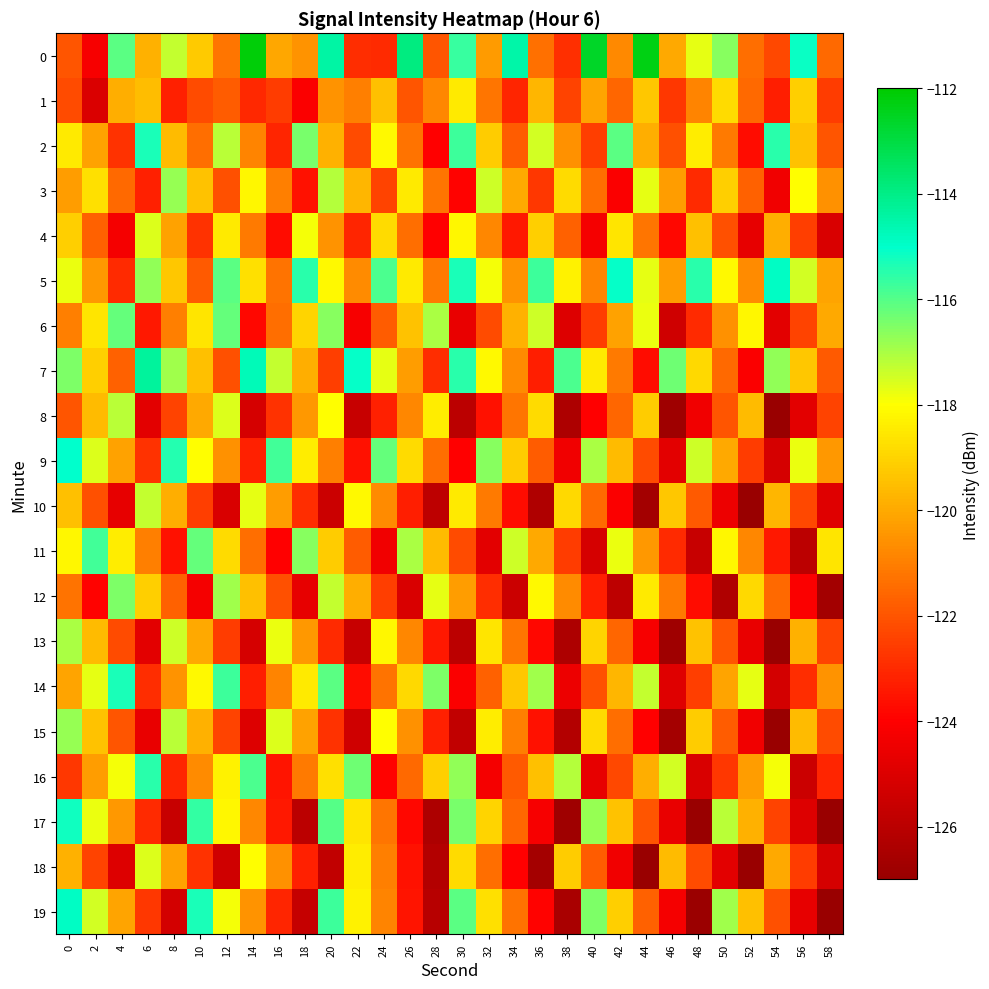

Reading right to left, extract all data points from this chart.

0: 58=-121.5	56=-115.2	54=-122.3	52=-121.4	50=-116.6	48=-117.7	46=-120.0	44=-112.3	42=-120.8	40=-112.6	38=-122.9	36=-121.3	34=-114.5	32=-120.4	30=-115.7	28=-122.0	26=-113.9	24=-123.0	22=-122.9	20=-114.4	18=-120.5	16=-120.1	14=-112.1	12=-121.3	10=-119.2	8=-117.3	6=-119.8	4=-116.1	2=-124.2	0=-122.0
1: 58=-122.6	56=-119.1	54=-123.3	52=-121.5	50=-118.8	48=-120.9	46=-122.7	44=-119.3	42=-121.6	40=-120.1	38=-122.4	36=-119.7	34=-123.1	32=-121.2	30=-118.5	28=-120.8	26=-122.0	24=-119.5	22=-121.0	20=-120.5	18=-124.1	16=-122.6	14=-123.0	12=-121.8	10=-122.2	8=-123.2	6=-119.6	4=-119.9	2=-125.0	0=-122.3
2: 58=-122.0	56=-119.4	54=-115.5	52=-123.7	50=-121.1	48=-118.4	46=-122.1	44=-119.9	42=-116.1	40=-122.5	38=-120.6	36=-117.5	34=-121.8	32=-119.2	30=-115.7	28=-124.0	26=-121.3	24=-118.1	22=-122.2	20=-119.8	18=-116.4	16=-123.1	14=-120.9	12=-117.2	10=-121.4	8=-119.6	6=-115.3	4=-122.8	2=-120.2	0=-118.5
3: 58=-120.6	56=-118.0	54=-124.4	52=-121.7	50=-119.1	48=-123.0	46=-120.3	44=-117.7	42=-124.1	40=-121.4	38=-118.8	36=-122.7	34=-120.0	32=-117.4	30=-123.9	28=-121.2	26=-118.5	24=-122.4	22=-119.7	20=-117.1	18=-123.6	16=-121.0	14=-118.2	12=-122.1	10=-119.4	8=-116.8	6=-123.2	4=-121.5	2=-118.7	0=-120.3
4: 58=-125.1	56=-122.5	54=-119.9	52=-124.7	50=-122.1	48=-119.5	46=-123.8	44=-121.2	42=-118.6	40=-124.3	38=-121.7	36=-119.1	34=-123.4	32=-120.8	30=-118.2	28=-124.0	26=-121.4	24=-118.8	22=-123.1	20=-120.5	18=-117.9	16=-123.7	14=-121.1	12=-118.5	10=-122.8	8=-120.2	6=-117.6	4=-124.3	2=-121.7	0=-119.1
5: 58=-120.1	56=-117.5	54=-114.9	52=-120.7	50=-118.1	48=-115.5	46=-120.3	44=-117.7	42=-115.1	40=-120.9	38=-118.3	36=-115.7	34=-120.5	32=-117.9	30=-115.3	28=-121.1	26=-118.5	24=-115.9	22=-120.7	20=-118.1	18=-115.5	16=-121.3	14=-118.7	12=-116.1	10=-121.9	8=-119.3	6=-116.7	4=-123.0	2=-120.4	0=-117.8
6: 58=-120.0	56=-122.4	54=-124.8	52=-118.2	50=-120.6	48=-123.0	46=-125.4	44=-117.8	42=-120.2	40=-122.6	38=-125.0	36=-117.4	34=-119.8	32=-122.2	30=-124.6	28=-117.0	26=-119.4	24=-121.8	22=-124.2	20=-116.6	18=-119.0	16=-121.4	14=-123.8	12=-116.2	10=-118.6	8=-121.0	6=-123.4	4=-116.2	2=-118.6	0=-121.0
7: 58=-121.9	56=-119.3	54=-116.7	52=-124.1	50=-121.5	48=-118.9	46=-116.3	44=-123.7	42=-121.1	40=-118.5	38=-115.9	36=-123.3	34=-120.7	32=-118.1	30=-115.5	28=-122.9	26=-120.3	24=-117.7	22=-115.1	20=-122.5	18=-119.9	16=-117.3	14=-114.7	12=-122.1	10=-119.5	8=-116.9	6=-114.3	4=-121.7	2=-119.1	0=-116.5
8: 58=-122.4	56=-124.8	54=-127.2	52=-119.6	50=-122.0	48=-124.4	46=-126.8	44=-119.2	42=-121.6	40=-124.0	38=-126.4	36=-118.8	34=-121.2	32=-123.6	30=-126.0	28=-118.4	26=-120.8	24=-123.2	22=-125.6	20=-118.0	18=-120.4	16=-122.8	14=-125.2	12=-117.6	10=-120.0	8=-122.4	6=-124.8	4=-117.2	2=-119.6	0=-122.0
9: 58=-120.4	56=-117.8	54=-125.2	52=-122.6	50=-120.0	48=-117.4	46=-124.8	44=-122.2	42=-119.6	40=-117.0	38=-124.4	36=-121.8	34=-119.2	32=-116.6	30=-124.0	28=-121.4	26=-118.8	24=-116.2	22=-123.6	20=-121.0	18=-118.4	16=-115.8	14=-123.2	12=-120.6	10=-118.0	8=-115.4	6=-122.8	4=-120.2	2=-117.6	0=-115.0
10: 58=-124.9	56=-122.3	54=-119.7	52=-127.1	50=-124.5	48=-121.9	46=-119.3	44=-126.7	42=-124.1	40=-121.5	38=-118.9	36=-126.3	34=-123.7	32=-121.1	30=-118.5	28=-125.9	26=-123.3	24=-120.7	22=-118.1	20=-125.5	18=-122.9	16=-120.3	14=-117.7	12=-125.1	10=-122.5	8=-119.9	6=-117.3	4=-124.7	2=-122.1	0=-119.5
11: 58=-118.6	56=-126.0	54=-123.4	52=-120.8	50=-118.2	48=-125.6	46=-123.0	44=-120.4	42=-117.8	40=-125.2	38=-122.6	36=-120.0	34=-117.4	32=-124.8	30=-122.2	28=-119.6	26=-117.0	24=-124.4	22=-121.8	20=-119.2	18=-116.6	16=-124.0	14=-121.4	12=-118.8	10=-116.2	8=-123.6	6=-121.0	4=-118.4	2=-115.8	0=-118.2
12: 58=-126.7	56=-124.1	54=-121.5	52=-118.9	50=-126.3	48=-123.7	46=-121.1	44=-118.5	42=-125.9	40=-123.3	38=-120.7	36=-118.1	34=-125.5	32=-122.9	30=-120.3	28=-117.7	26=-125.1	24=-122.5	22=-119.9	20=-117.3	18=-124.7	16=-122.1	14=-119.5	12=-116.9	10=-124.3	8=-121.7	6=-119.1	4=-116.5	2=-123.9	0=-121.3
13: 58=-122.4	56=-119.8	54=-127.2	52=-124.6	50=-122.0	48=-119.4	46=-126.8	44=-124.2	42=-121.6	40=-119.0	38=-126.4	36=-123.8	34=-121.2	32=-118.6	30=-126.0	28=-123.4	26=-120.8	24=-118.2	22=-125.6	20=-123.0	18=-120.4	16=-117.8	14=-125.2	12=-122.6	10=-120.0	8=-117.4	6=-124.8	4=-122.2	2=-119.6	0=-117.0
14: 58=-120.5	56=-122.9	54=-125.3	52=-117.7	50=-120.1	48=-122.5	46=-124.9	44=-117.3	42=-119.7	40=-122.1	38=-124.5	36=-116.9	34=-119.3	32=-121.7	30=-124.1	28=-116.5	26=-118.9	24=-121.3	22=-123.7	20=-116.1	18=-118.5	16=-120.9	14=-123.3	12=-115.7	10=-118.1	8=-120.5	6=-122.9	4=-115.3	2=-117.7	0=-120.1
15: 58=-122.2	56=-119.6	54=-127.0	52=-124.4	50=-121.8	48=-119.2	46=-126.6	44=-124.0	42=-121.4	40=-118.8	38=-126.2	36=-123.6	34=-121.0	32=-118.4	30=-125.8	28=-123.2	26=-120.6	24=-118.0	22=-125.4	20=-122.8	18=-120.2	16=-117.6	14=-125.0	12=-122.4	10=-119.8	8=-117.2	6=-124.6	4=-122.0	2=-119.4	0=-116.8
16: 58=-123.1	56=-125.5	54=-117.9	52=-120.3	50=-122.7	48=-125.1	46=-117.5	44=-119.9	42=-122.3	40=-124.7	38=-117.1	36=-119.5	34=-121.9	32=-124.3	30=-116.7	28=-119.1	26=-121.5	24=-123.9	22=-116.3	20=-118.7	18=-121.1	16=-123.5	14=-115.9	12=-118.3	10=-120.7	8=-123.1	6=-115.5	4=-117.9	2=-120.3	0=-122.7
17: 58=-127.6	56=-125.0	54=-122.4	52=-119.8	50=-117.2	48=-127.2	46=-124.6	44=-122.0	42=-119.4	40=-116.8	38=-126.8	36=-124.2	34=-121.6	32=-119.0	30=-116.4	28=-126.4	26=-123.8	24=-121.2	22=-118.6	20=-116.0	18=-126.0	16=-123.4	14=-120.8	12=-118.2	10=-115.6	8=-125.6	6=-123.0	4=-120.4	2=-117.8	0=-115.2
18: 58=-125.2	56=-122.6	54=-120.0	52=-127.4	50=-124.8	48=-122.2	46=-119.6	44=-127.0	42=-124.4	40=-121.8	38=-119.2	36=-126.6	34=-124.0	32=-121.4	30=-118.8	28=-126.2	26=-123.6	24=-121.0	22=-118.4	20=-125.8	18=-123.2	16=-120.6	14=-118.0	12=-125.4	10=-122.8	8=-120.2	6=-117.6	4=-125.0	2=-122.4	0=-119.8
19: 58=-127.3	56=-124.7	54=-122.1	52=-119.5	50=-116.9	48=-126.9	46=-124.3	44=-121.7	42=-119.1	40=-116.5	38=-126.5	36=-123.9	34=-121.3	32=-118.7	30=-116.1	28=-126.1	26=-123.5	24=-120.9	22=-118.3	20=-115.7	18=-125.7	16=-123.1	14=-120.5	12=-117.9	10=-115.3	8=-125.3	6=-122.7	4=-120.1	2=-117.5	0=-114.9